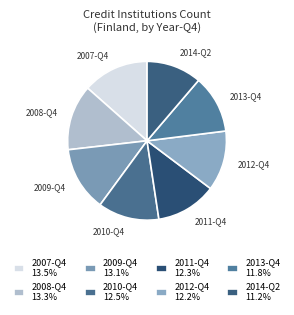

Between 2011-Q4 and 2008-Q4, which is larger?

2008-Q4